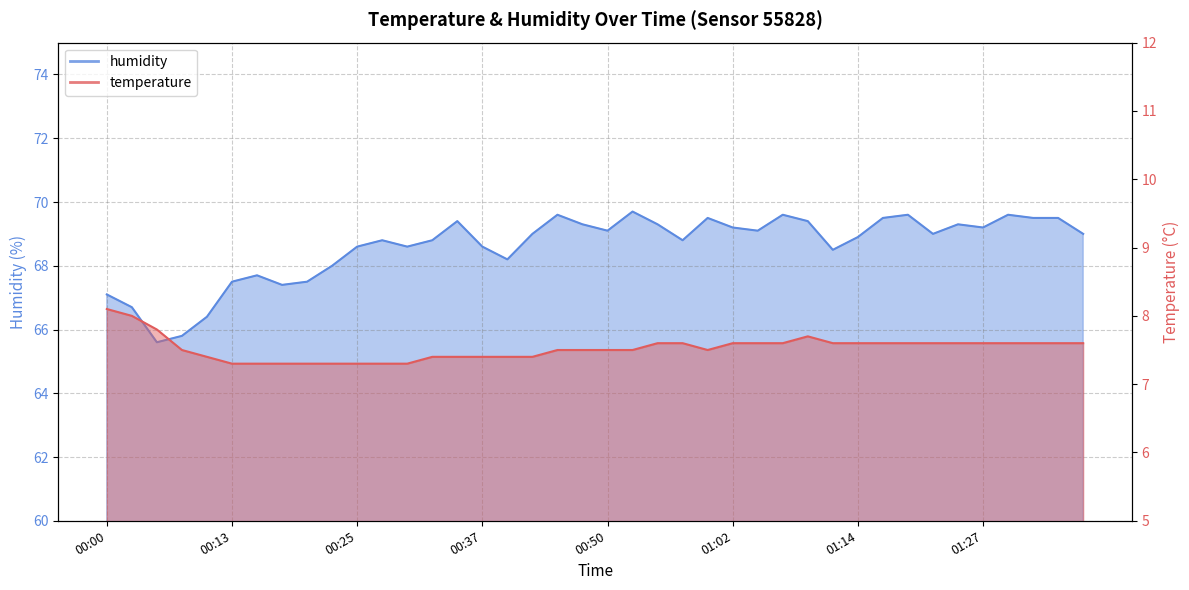

Which series has the largest range (max minus min)?

humidity